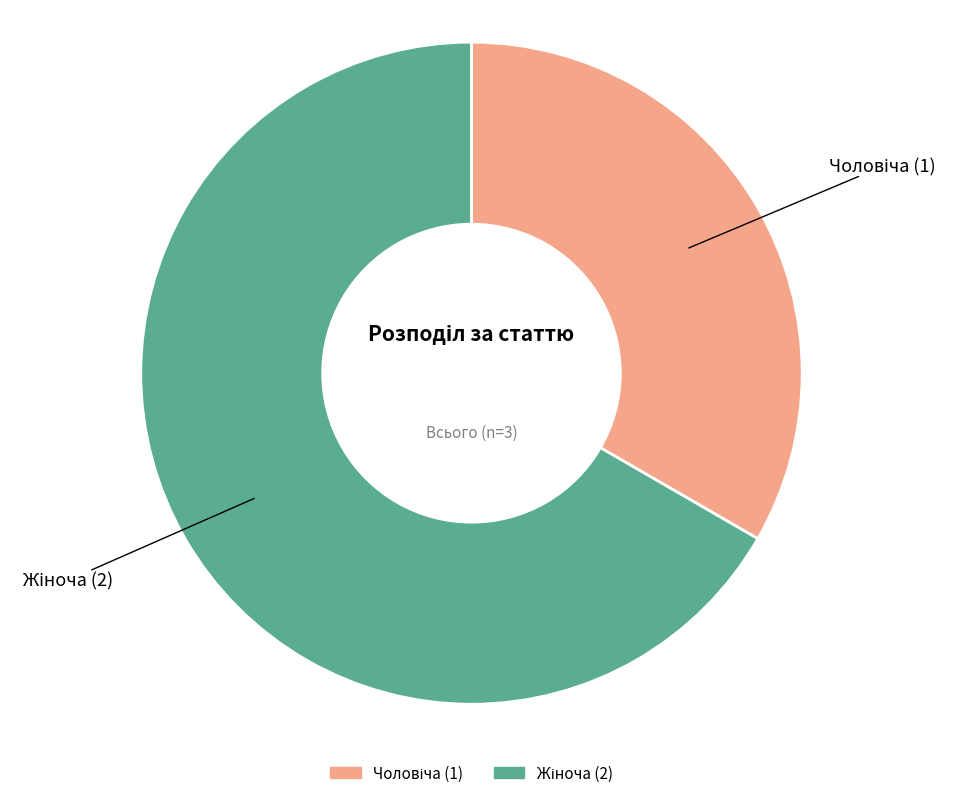

Does any single category account for the majority?

Yes